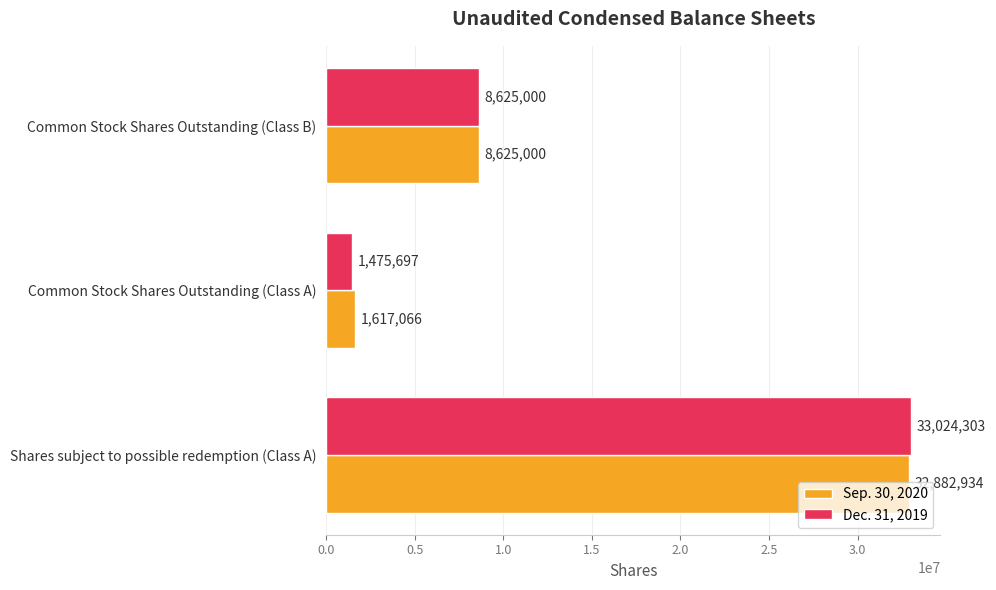

Is it true that Sep. 30, 2020 equals 4338890 at Common Stock Shares Outstanding (Class B)?

False